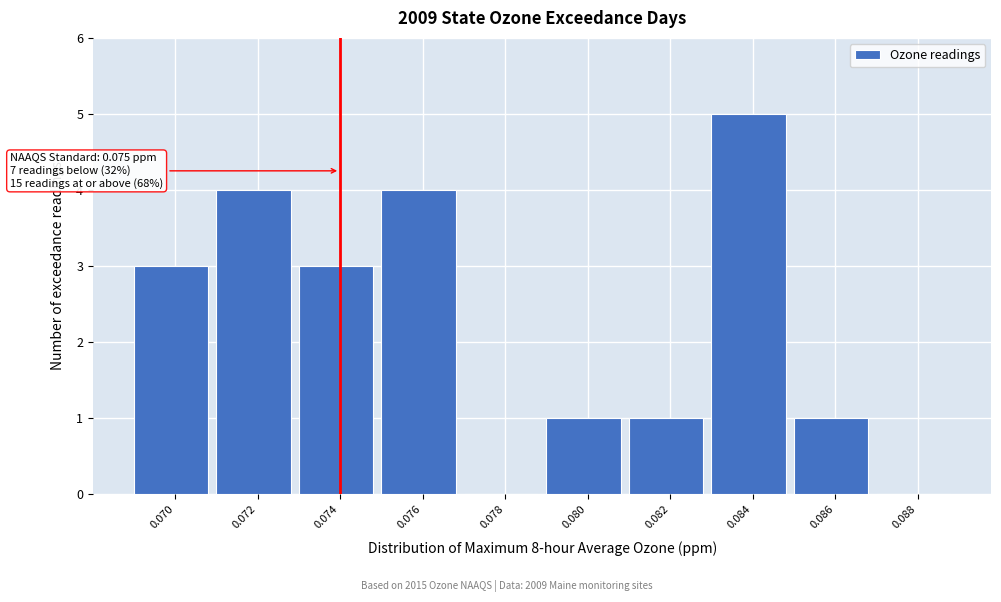

Reading right to left, what are all the values shown in this chart?

0.088=0	0.086=1	0.084=5	0.082=1	0.080=1	0.078=0	0.076=4	0.074=3	0.072=4	0.070=3